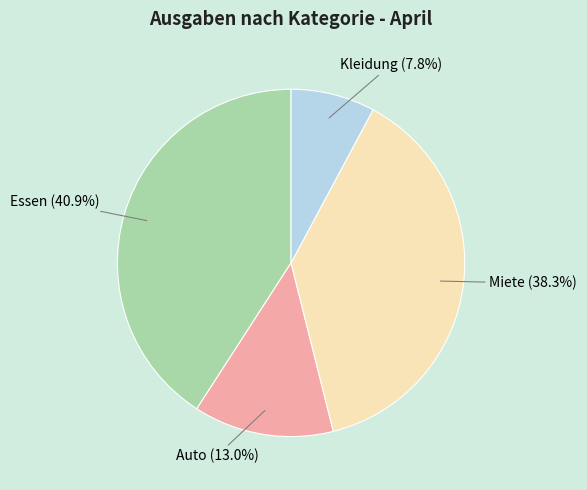

Is there any slice that represents more than half of the pie?

No